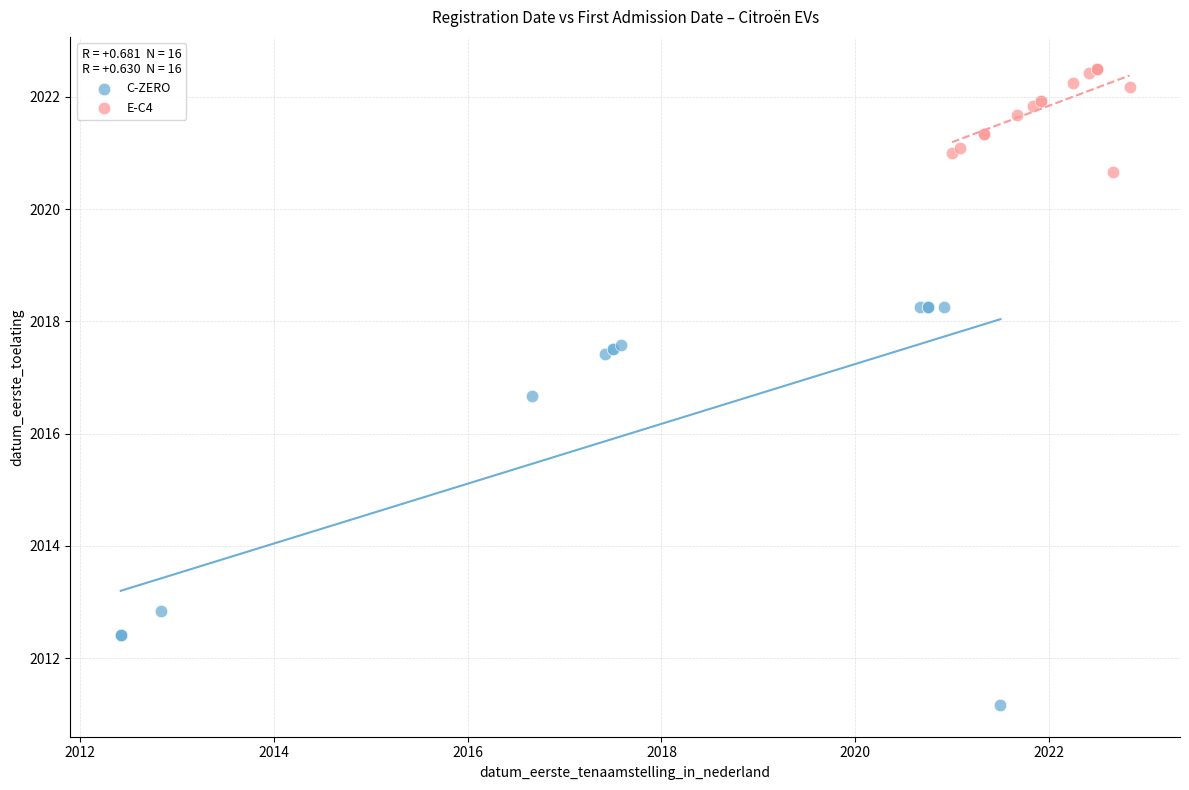

Which series has the largest Y range (max minus min)?

C-ZERO